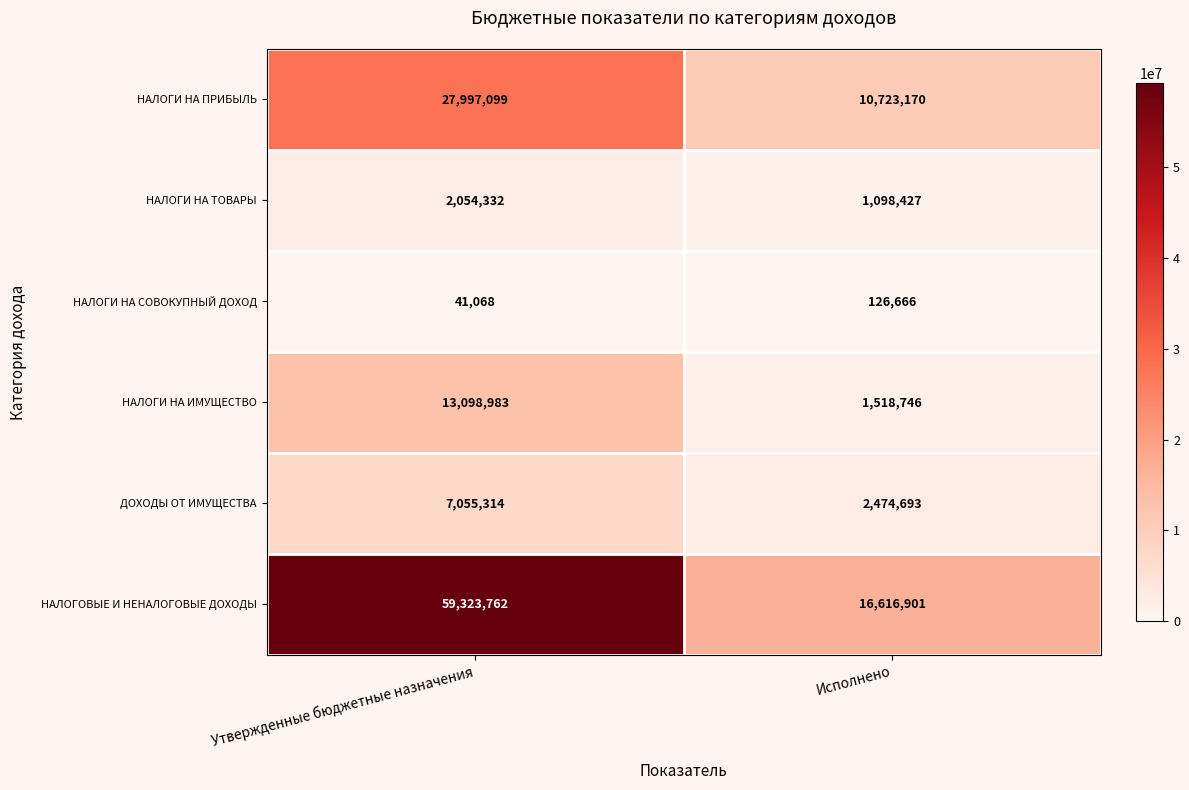

At which label is НАЛОГИ НА ИМУЩЕСТВО closest to 7308864?

Исполнено